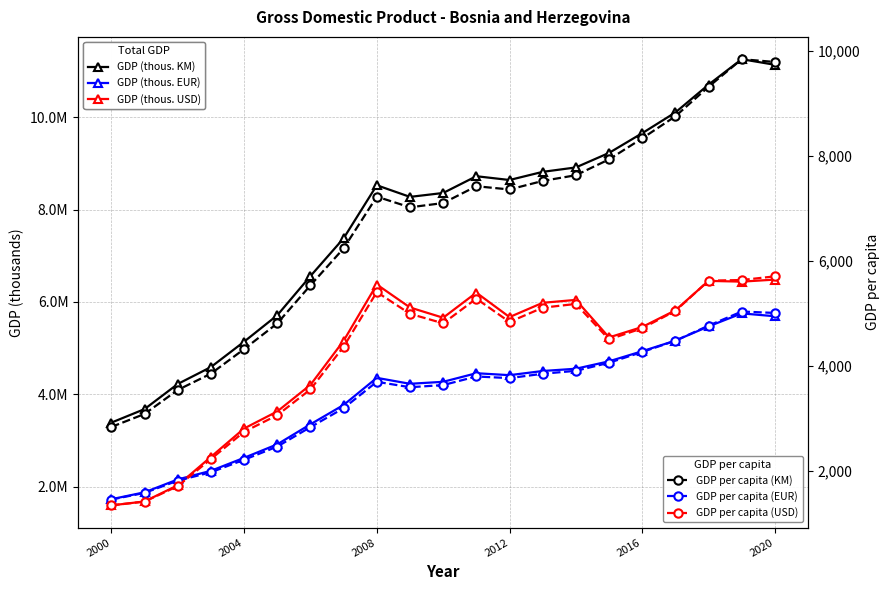

True or false: GDP per capita (EUR) has more than 0 interior local peaks.

True